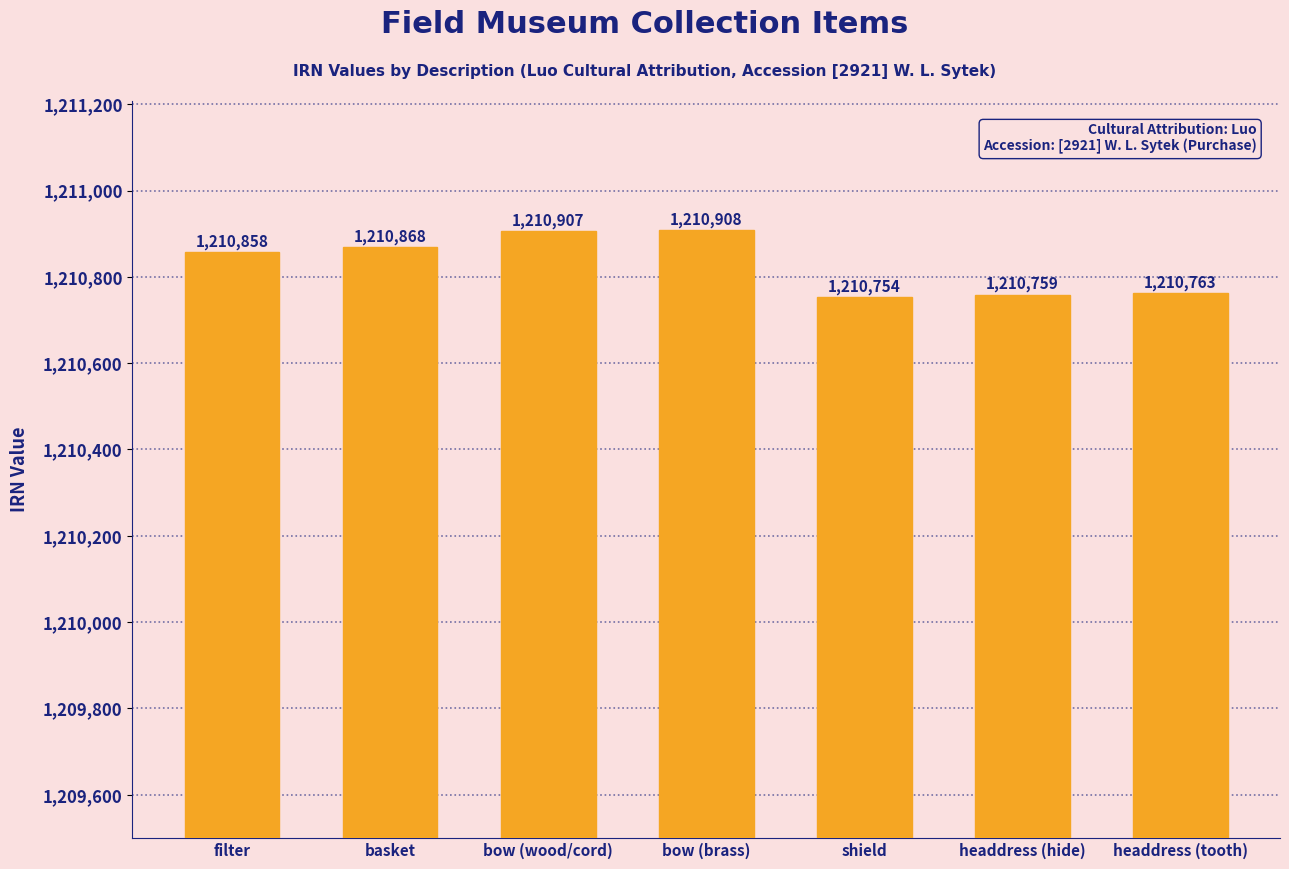

List the labels in order of value, largest first.

bow (brass), bow (wood/cord), basket, filter, headdress (tooth), headdress (hide), shield